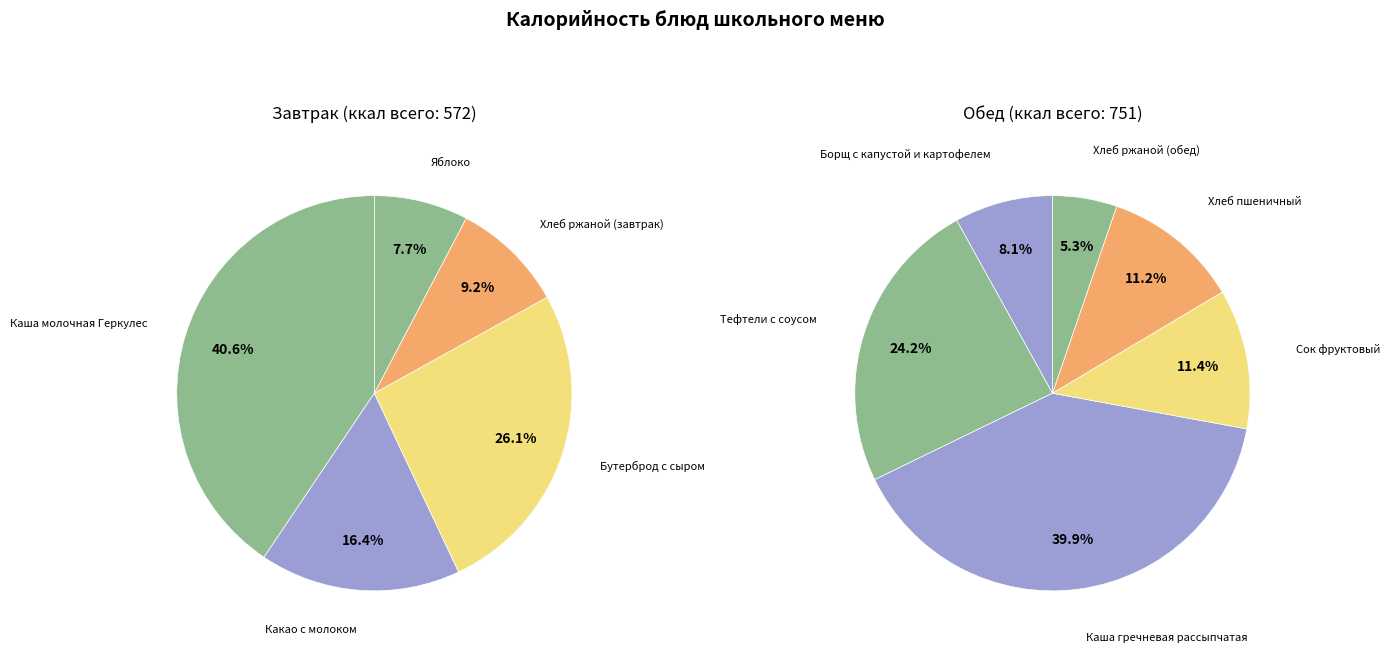

How many slices are in this pie chart?

11